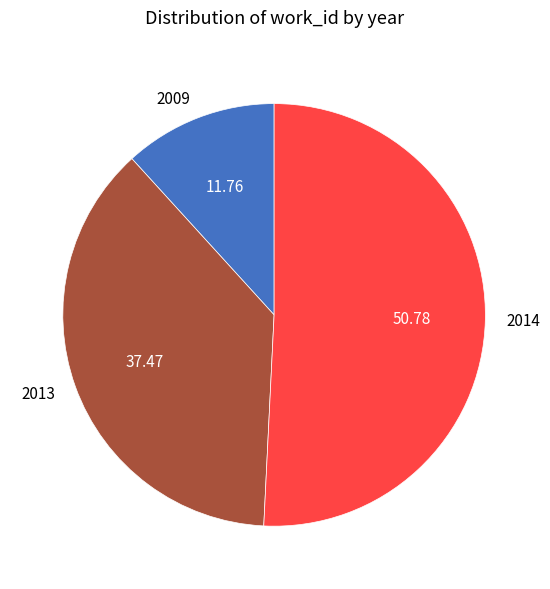

Which category has the biggest portion of the pie?

2014